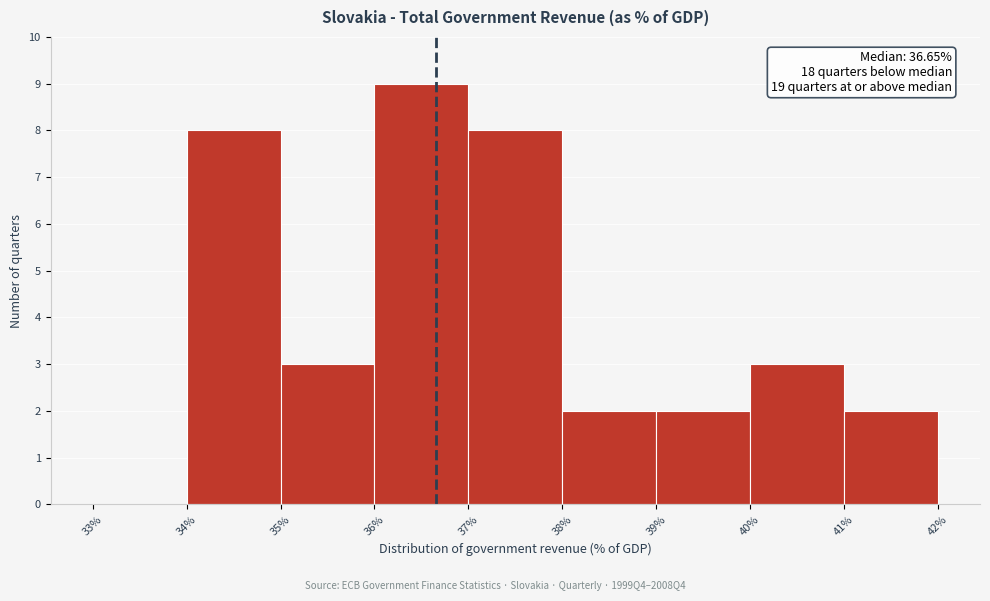

Which range on the x-axis has the tallest bar?

36% to 37%